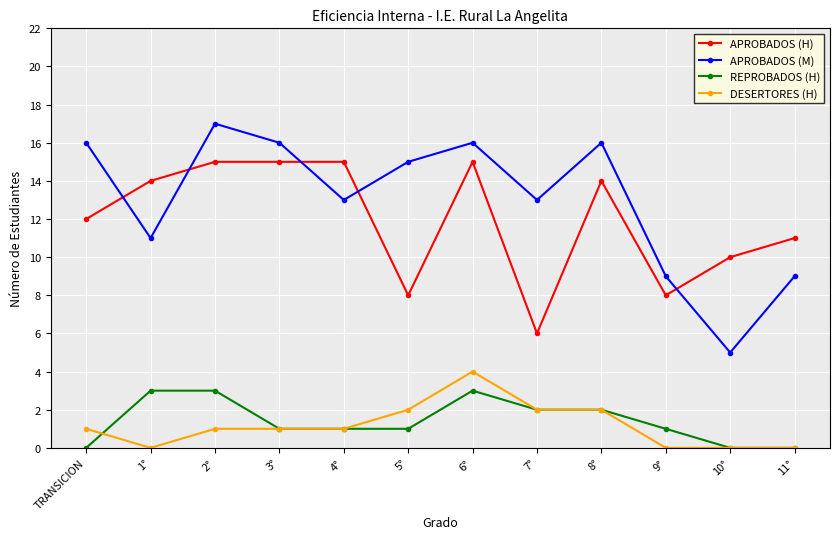

Count the number of data series in this chart.

4